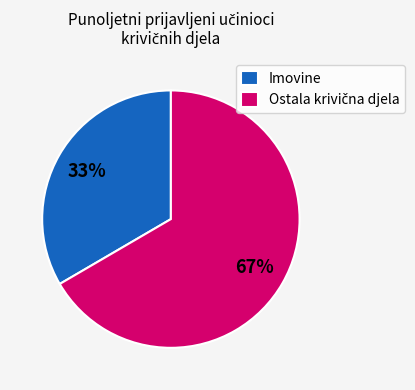

Does Imovine account for over 50% of the chart?

No